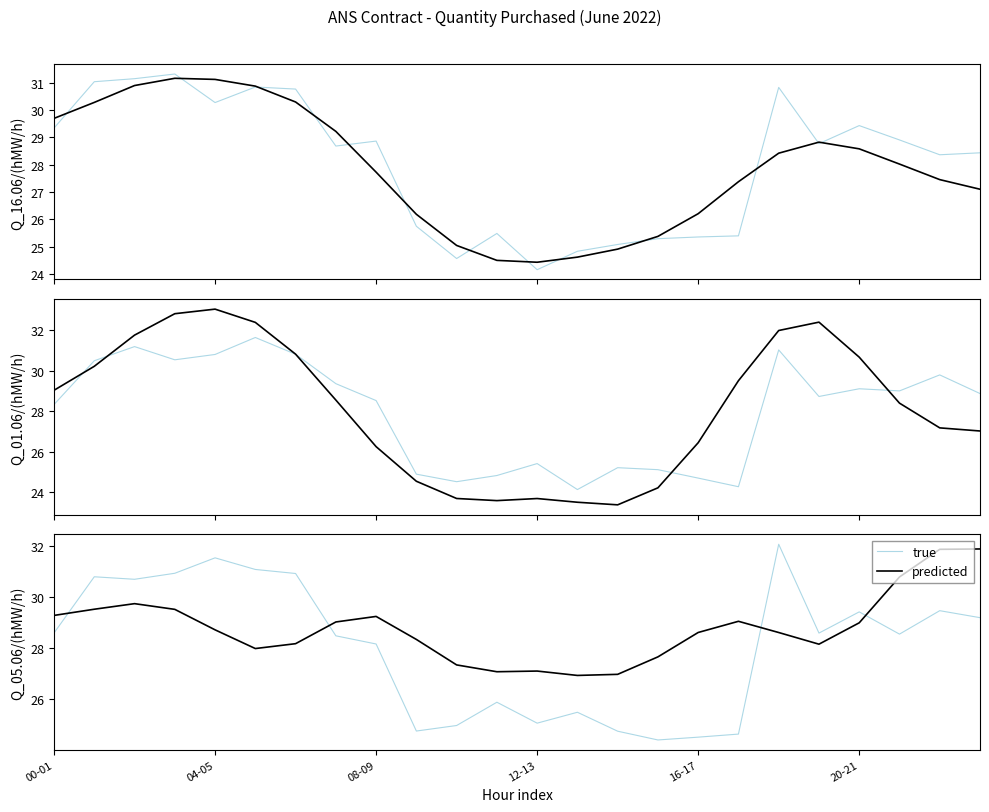

The predicted series shows 27.1 at 12-13. True or false?

True